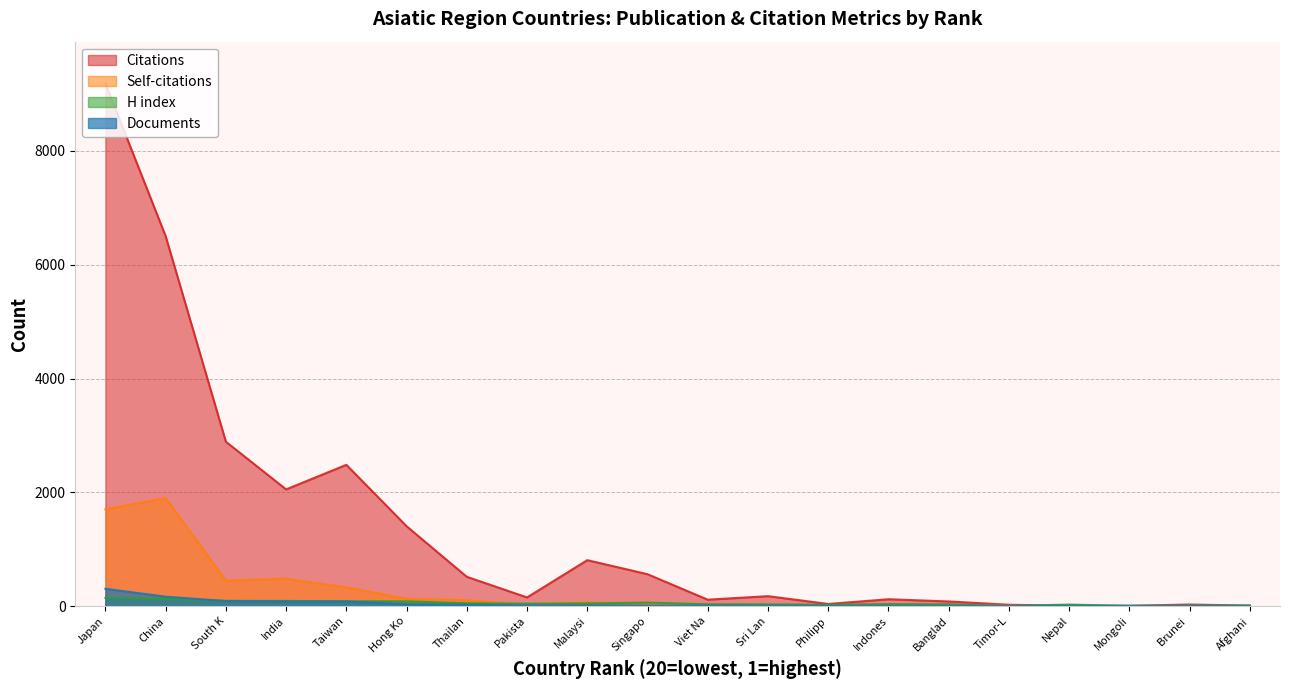

What value does the H index series have at Brunei Darussalam, to the nearest 10?

10